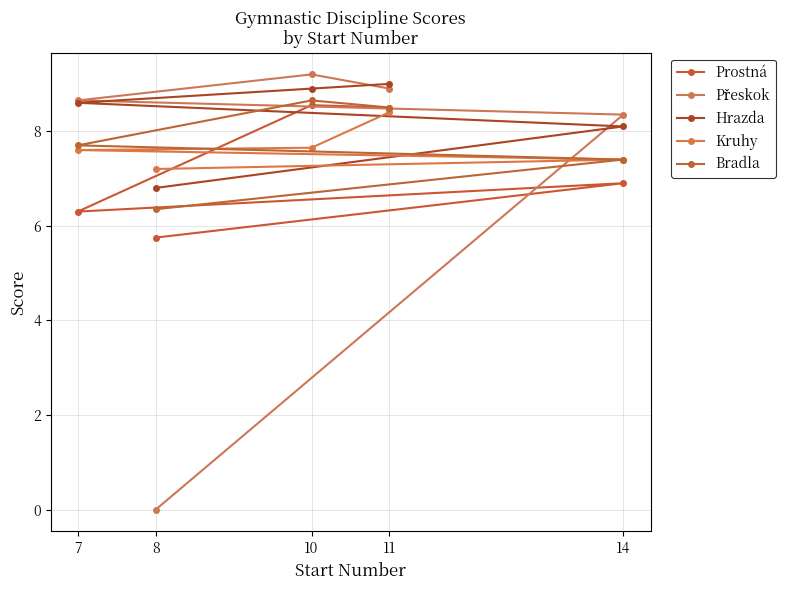

The Bradla series shows 12.7 at 7. True or false?

False